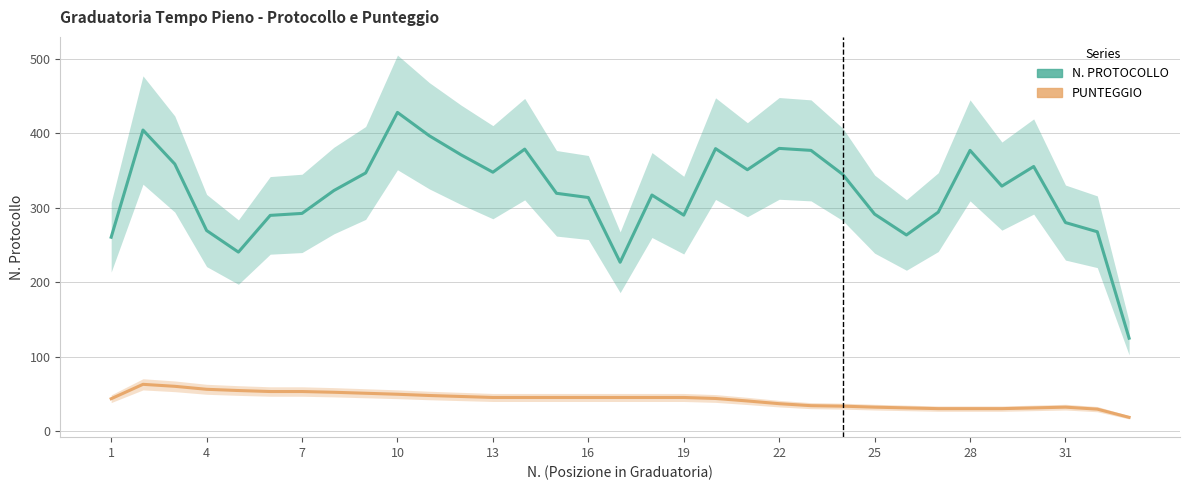

The PUNTEGGIO series shows 13.0 at 31. True or false?

False